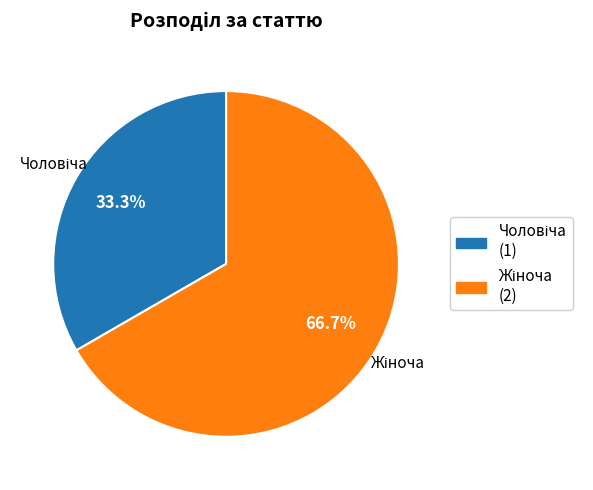

Is there a majority slice in this chart?

Yes